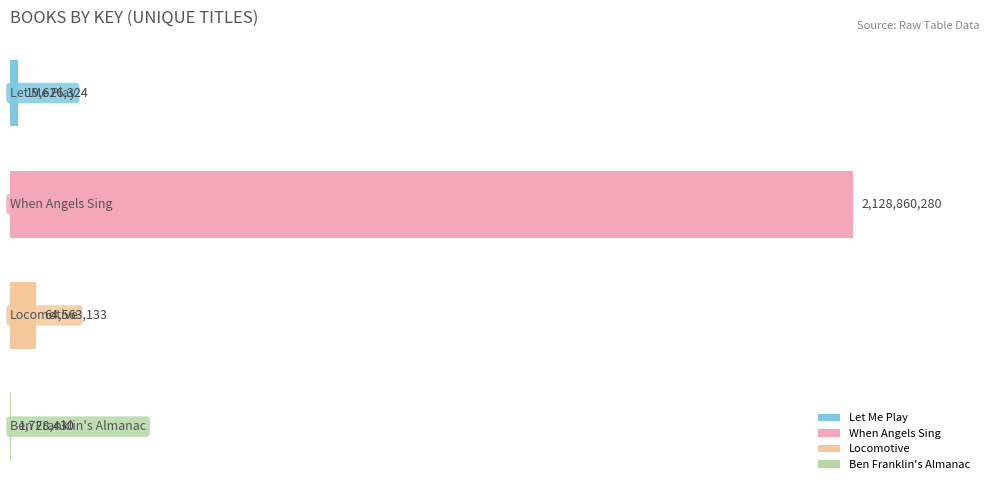

What is the average value?

553694542